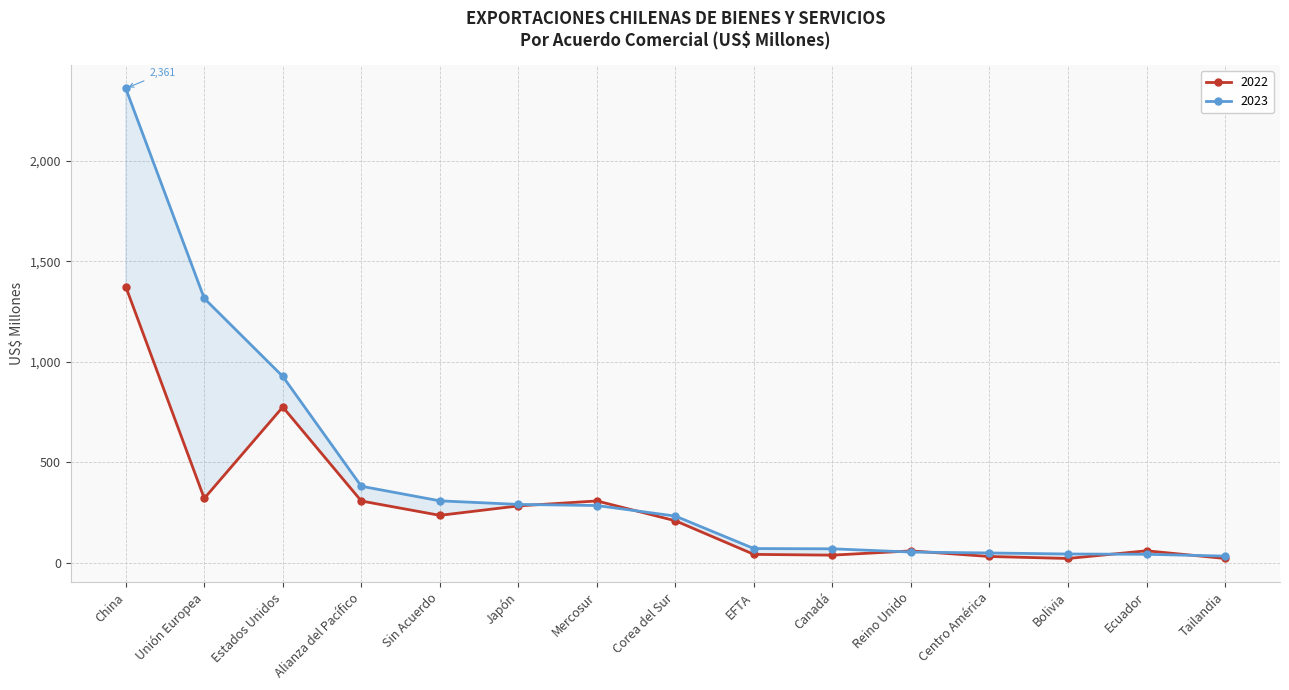

At which category is the sum across all series the highest?

China